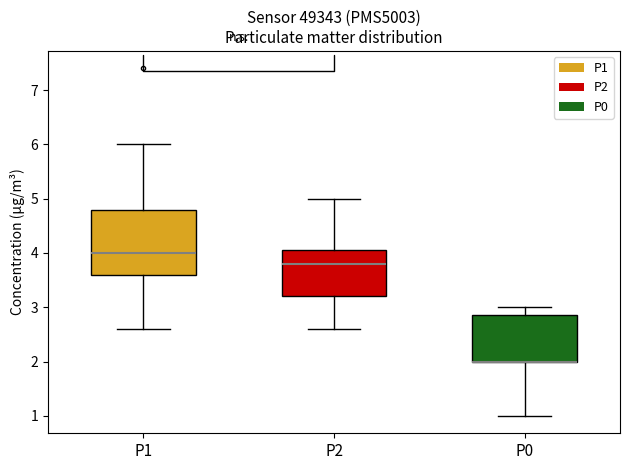

Reading left to right, read every box against the y-axis: the position of its median line, the range the box covers, and the ends of its whiskers. The values are not printed on the chart, so give them approximately, as read against the axis.

P1: median 4.0, box 3.6 to 4.8, whiskers 2.6 to 6.0
P2: median 3.8, box 3.2 to 4.1, whiskers 2.6 to 5.0
P0: median 2.0 (drawn on the box's lower edge), box 2.0 to 2.9, whiskers 1.0 to 3.0